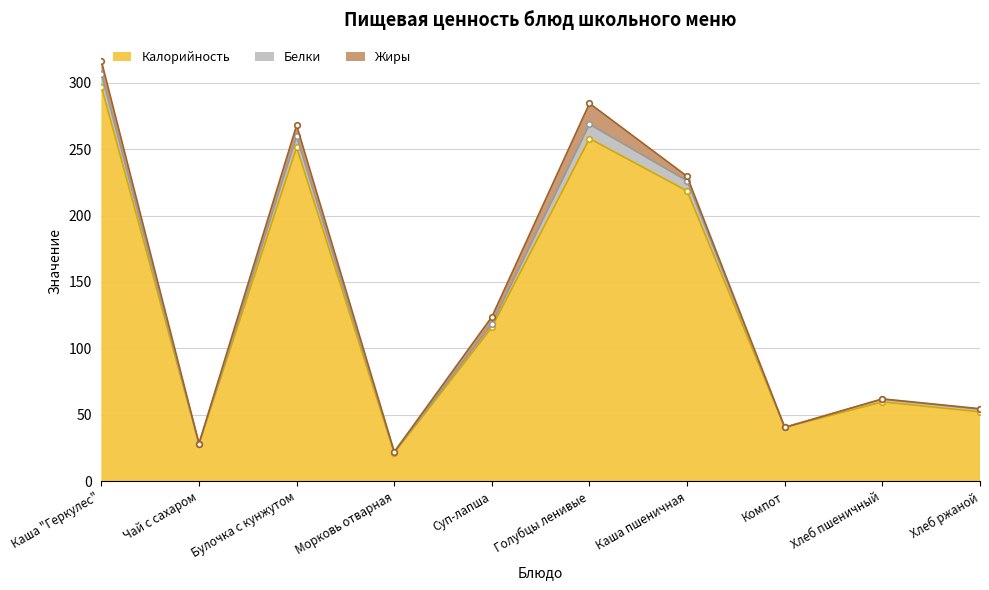

Read the Калорийность value at Чай с сахаром.

28.0